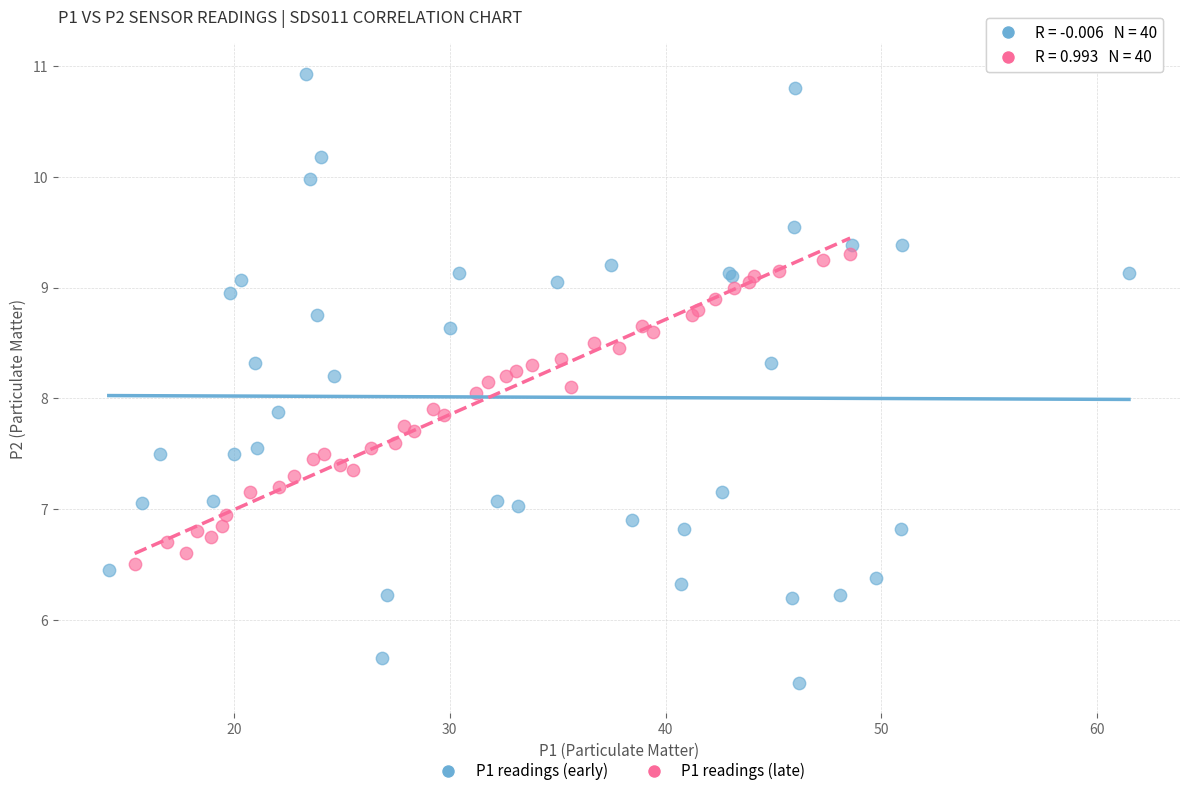

Which series reaches the minimum Y coordinate?

P1 readings (early)